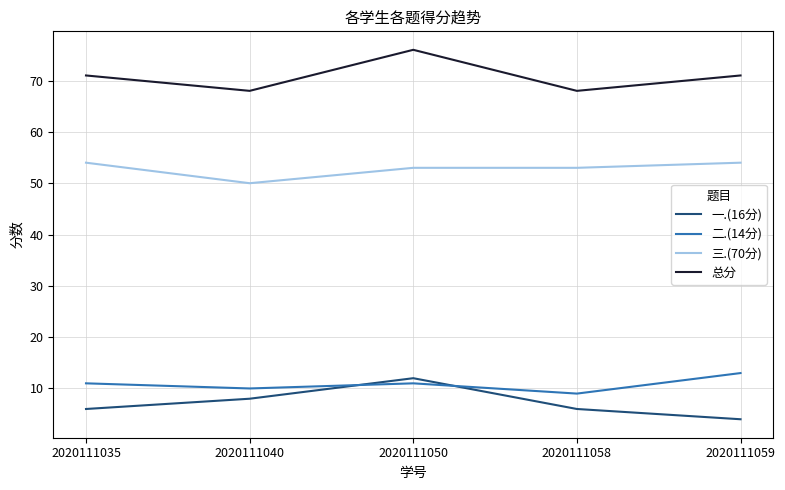

Which category has the highest value across all series?

2020111050